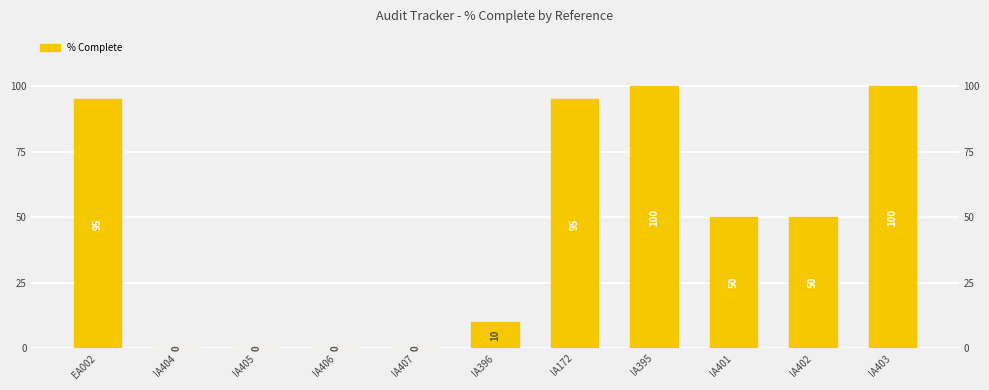

How many categories are shown in the chart?

11